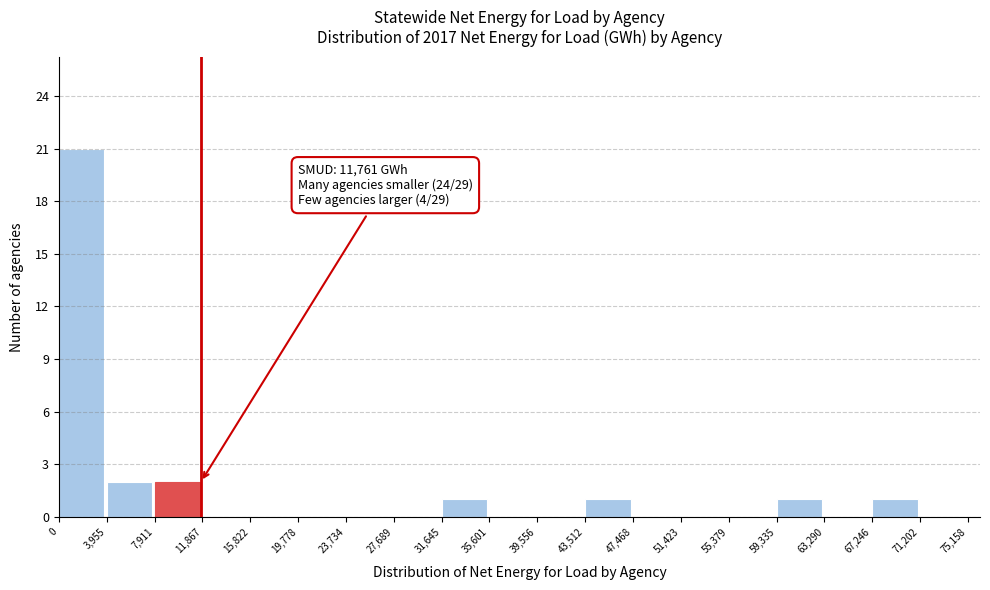

Which range on the x-axis has the tallest bar?

0 to 3,955